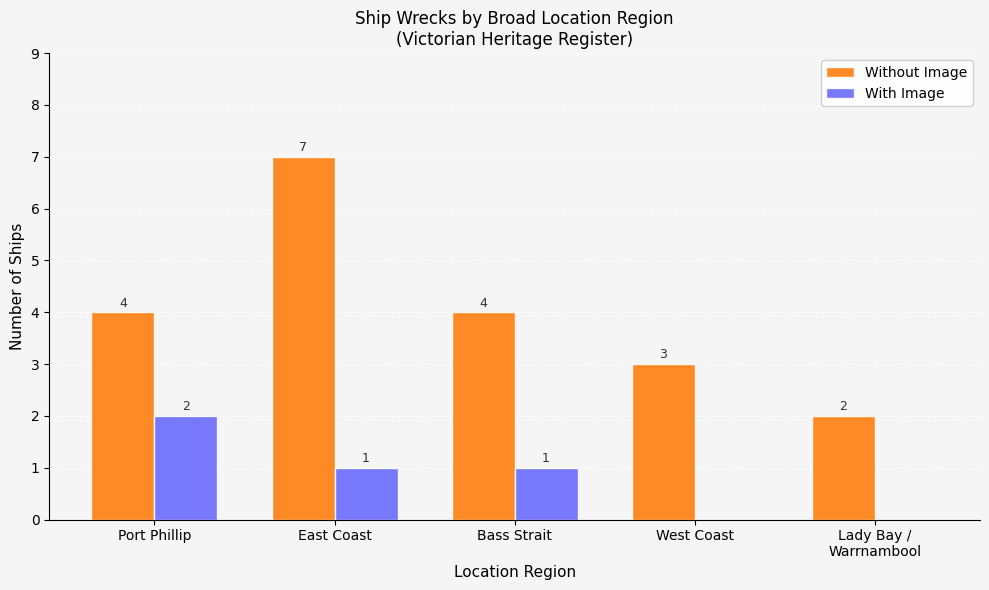

Reading right to left, what are all the values shown in this chart?

Without Image: 2	3	4	7	4
With Image: 0	0	1	1	2